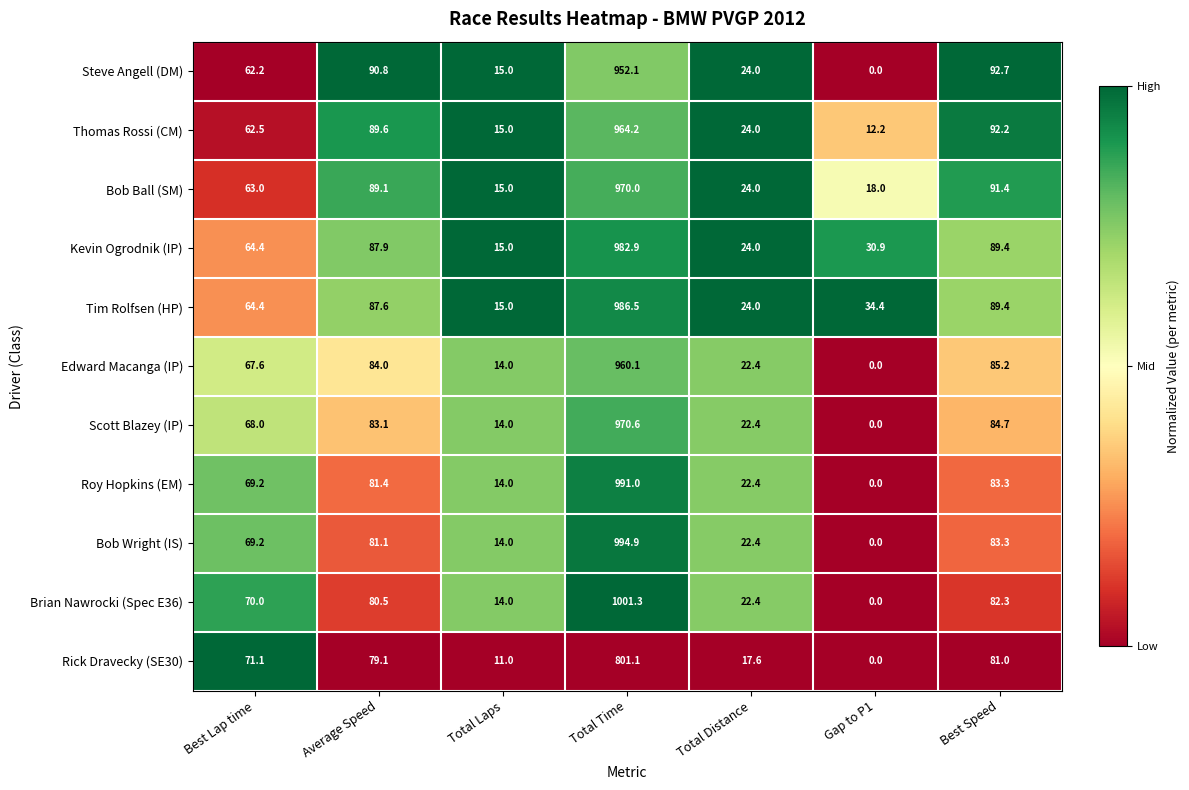

Rank the series by their maximum value, from highest to lowest.

Brian Nawrocki (Spec E36), Bob Wright (IS), Roy Hopkins (EM), Tim Rolfsen (HP), Kevin Ogrodnik (IP), Scott Blazey (IP), Bob Ball (SM), Thomas Rossi (CM), Edward Macanga (IP), Steve Angell (DM), Rick Dravecky (SE30)